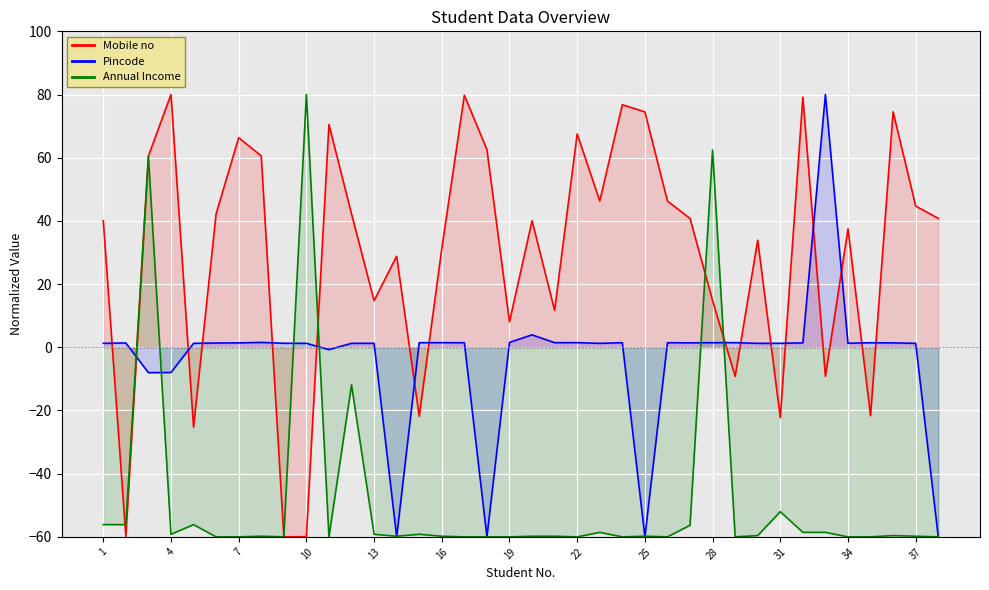

List the labels in order of Pincode value, largest first.

33, 20, 8, 19, 16, 22, 29, 21, 24, 15, 28, 26, 17, 35, 27, 32, 7, 36, 2, 6, 9, 34, 13, 37, 1, 5, 10, 12, 23, 30, 31, 11, 4, 3, 14, 25, 38, 18